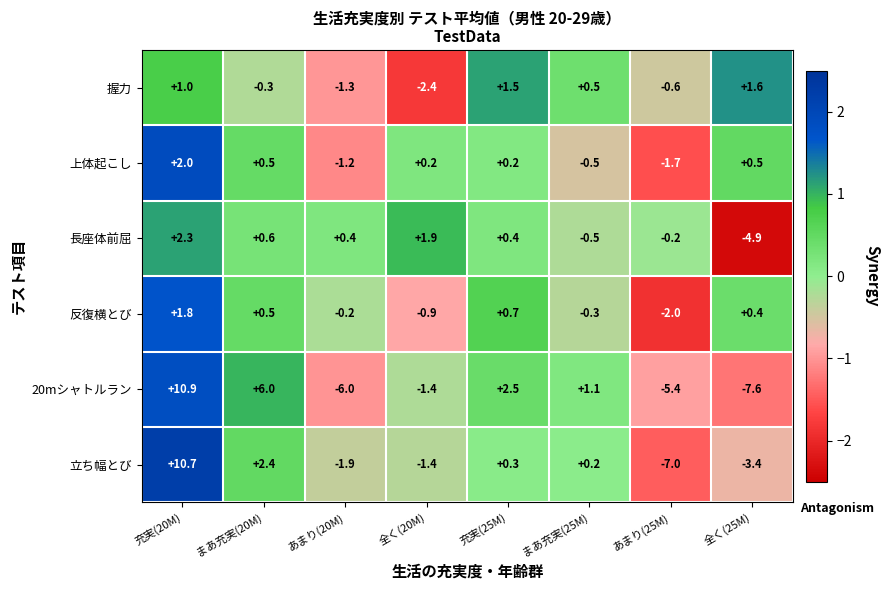

Which series has the largest total across all categories?

20mシャトルラン